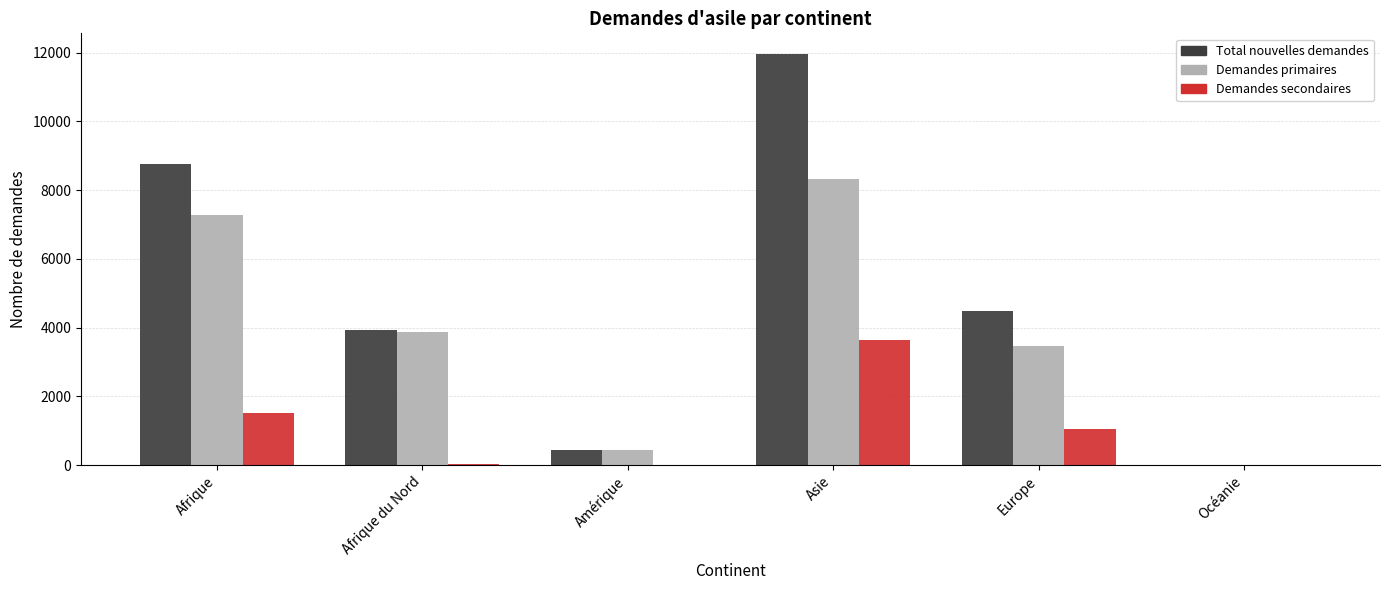

Which series has the largest total across all categories?

Total nouvelles demandes